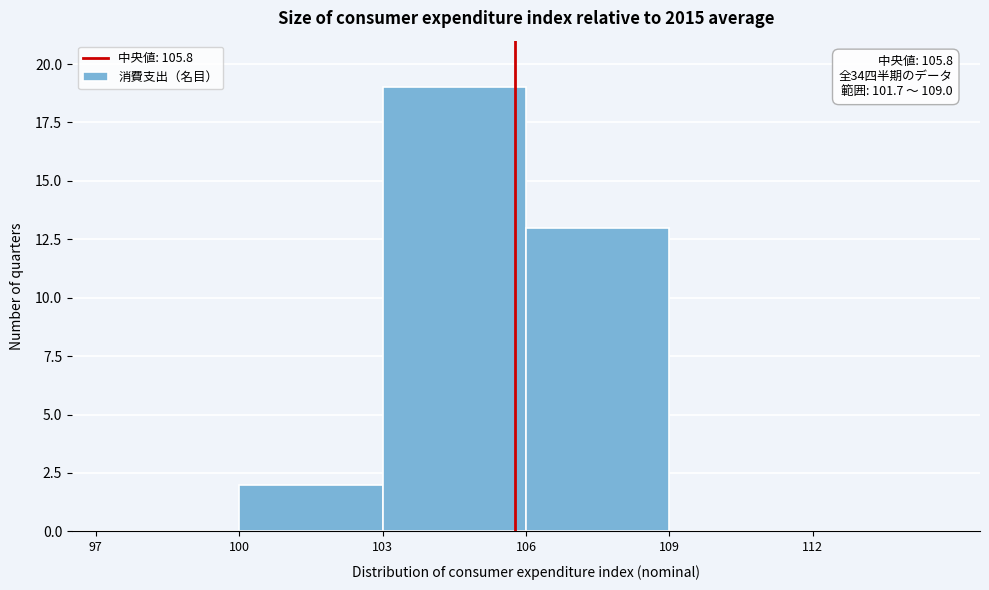

Which range on the x-axis has the tallest bar?

103 to 106